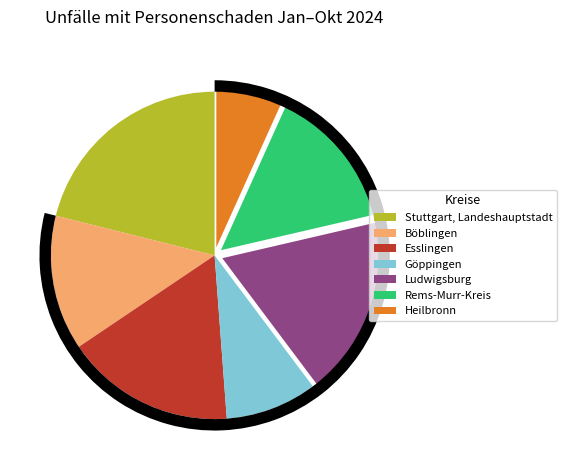

How many segments does this pie chart have?

7